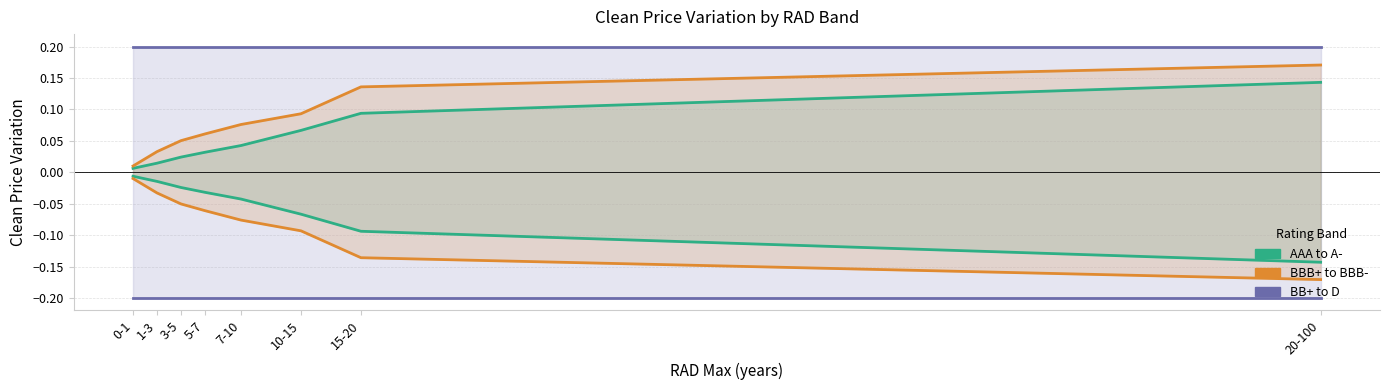

Reading right to left, what are all the values shown in this chart?

AAA to A-: 20-100=0.1	15-20=0.1	10-15=0.1	7-10=0.0	5-7=0.0	3-5=0.0	1-3=0.0	0-1=0.0
BBB+ to BBB-: 20-100=0.2	15-20=0.1	10-15=0.1	7-10=0.1	5-7=0.1	3-5=0.1	1-3=0.0	0-1=0.0
BB+ to D: 20-100=0.2	15-20=0.2	10-15=0.2	7-10=0.2	5-7=0.2	3-5=0.2	1-3=0.2	0-1=0.2